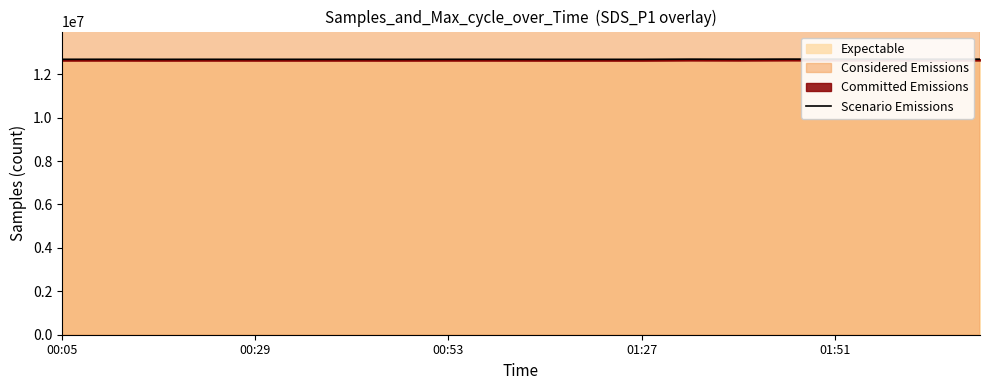

Reading left to right, extract all data points from this chart.

12684137.5	12685380.0	12682750.0	12683962.5	12683225.0	12683102.5	12683622.5	12682552.5	12684500.0	12684135.0	12682557.5	12682137.5	12682310.0	12690885.0	12687397.5	12692540.0	12691255.0	12691157.5	12689925.0	12690025.0